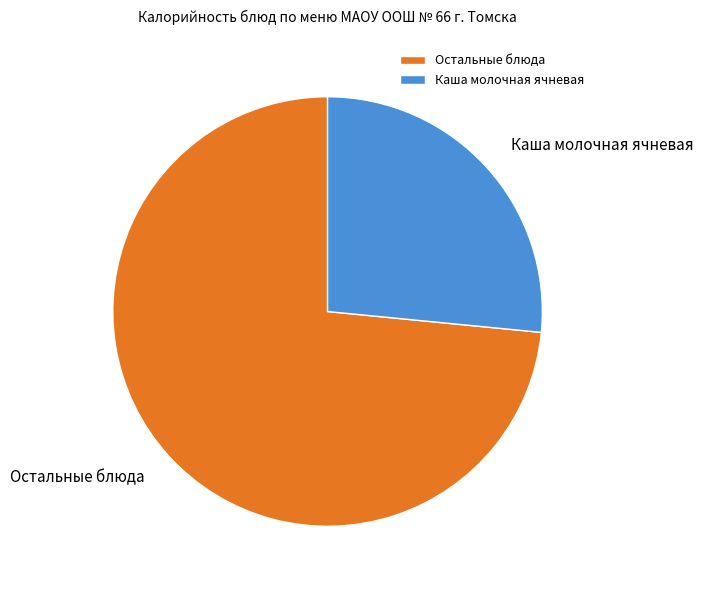

Is the sum of Остальные блюда and Каша молочная ячневая greater than half?

Yes